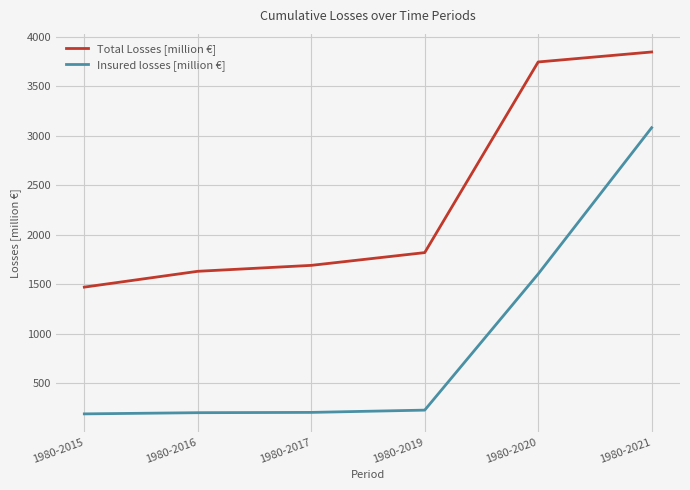

Which series changed the most between 1980-2017 and 1980-2020?

Total Losses [million €]